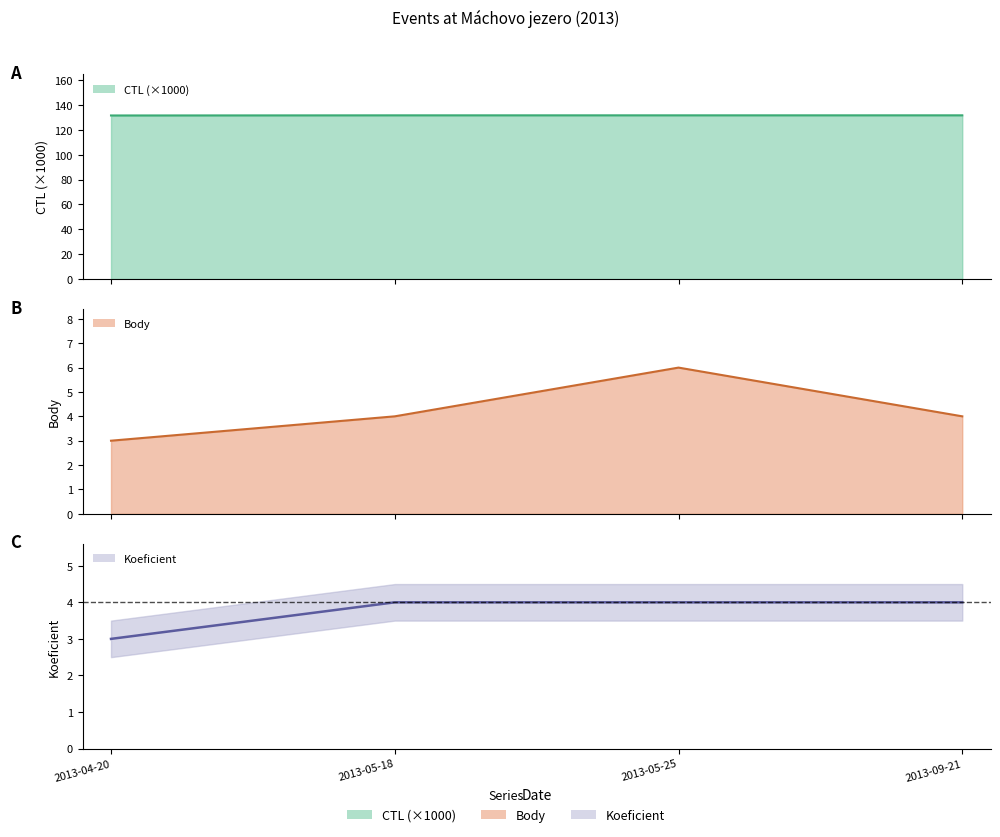

Reading left to right, list all the values displayed in this chart.

CTL: 131.6	131.7	131.7	131.7
Body: 3.0	4.0	6.0	4.0
Koeficient: 3.0	4.0	4.0	4.0